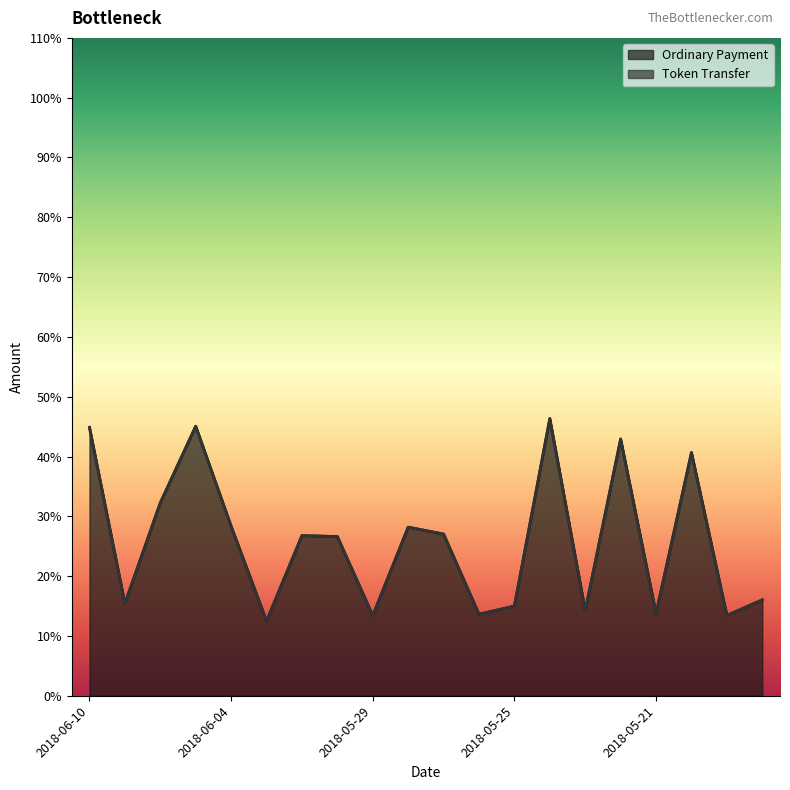

Where is the first local minimum?

2018-06-09